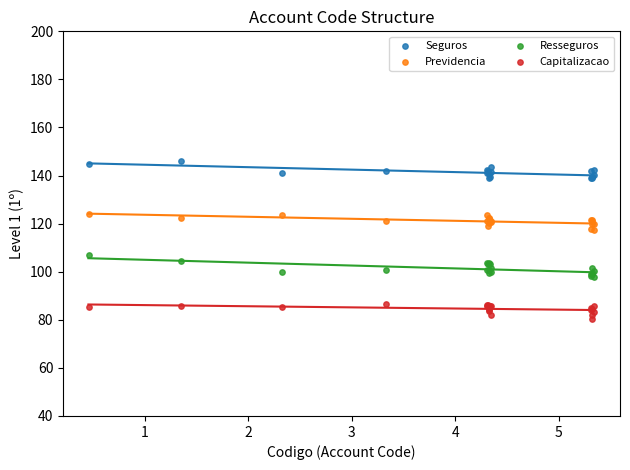

Which series contains the highest Y value?

Seguros